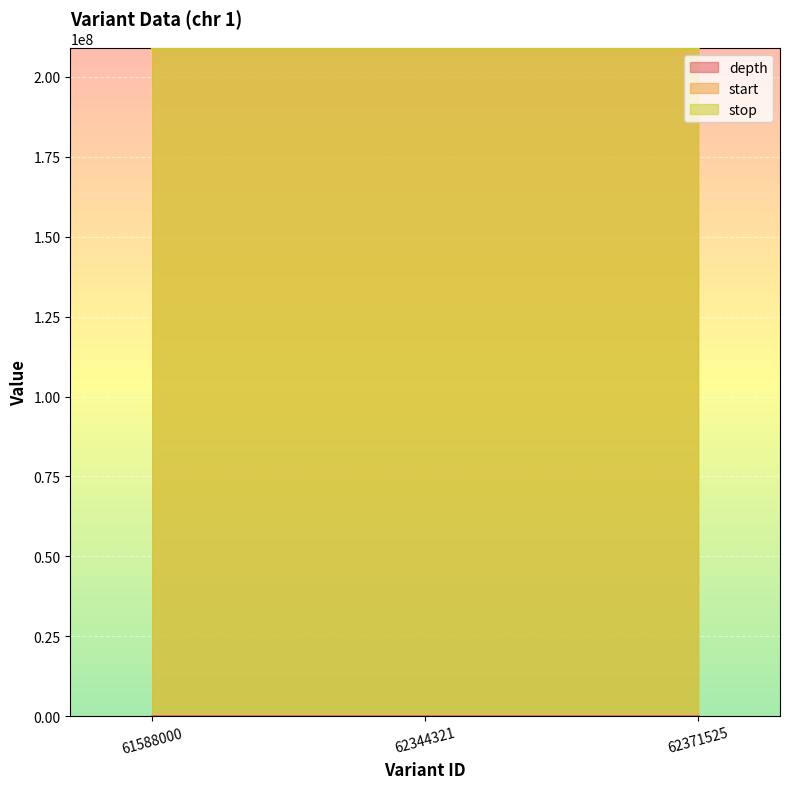

What is the total value across all series at 61588000?

417890641